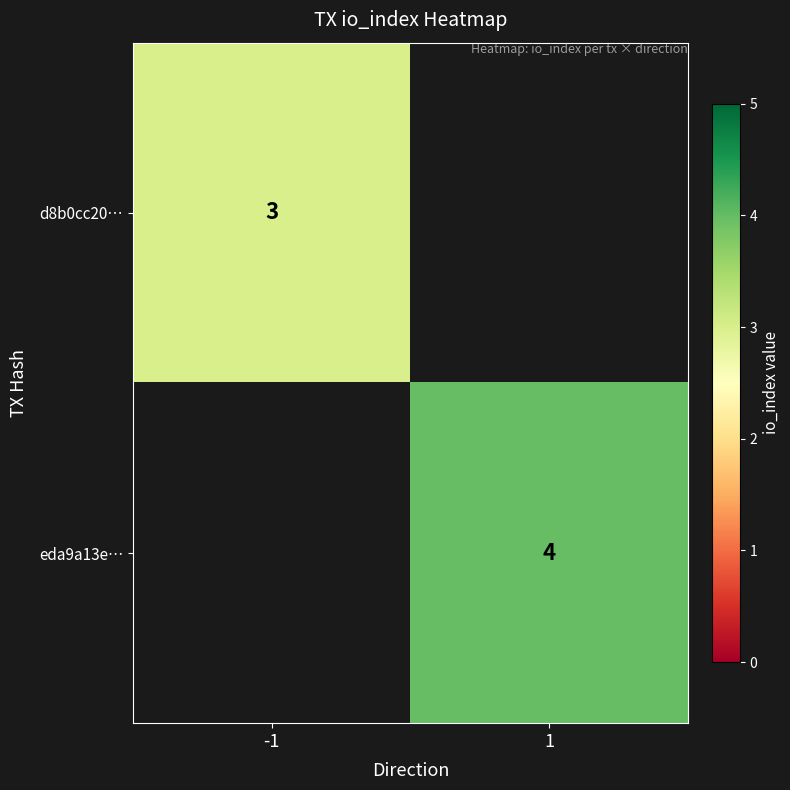

True or false: eda9a13e… has a value of 4 at 1.

True